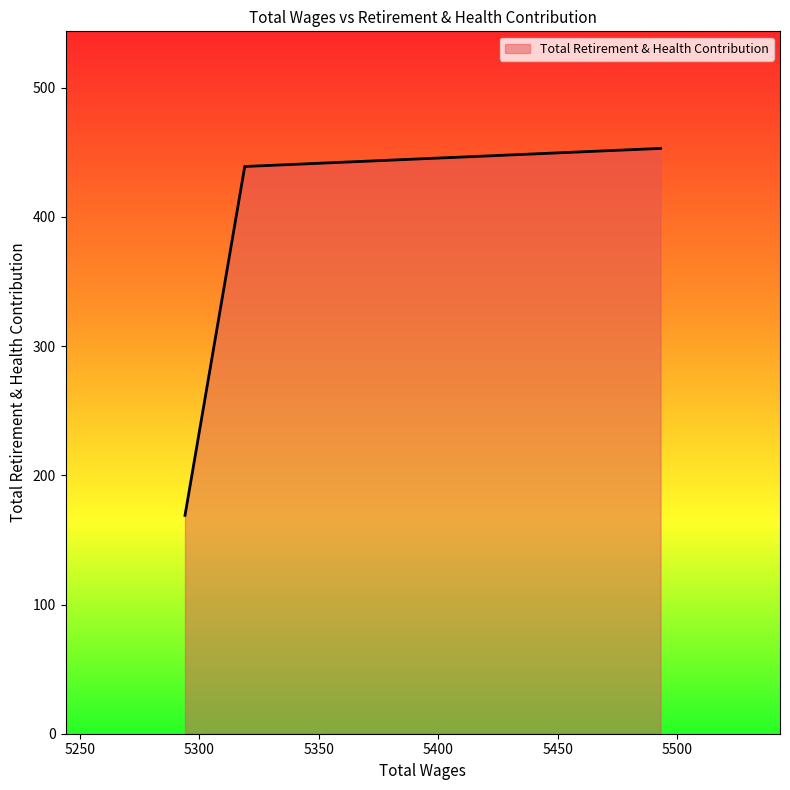

What is the smallest value displayed?

169